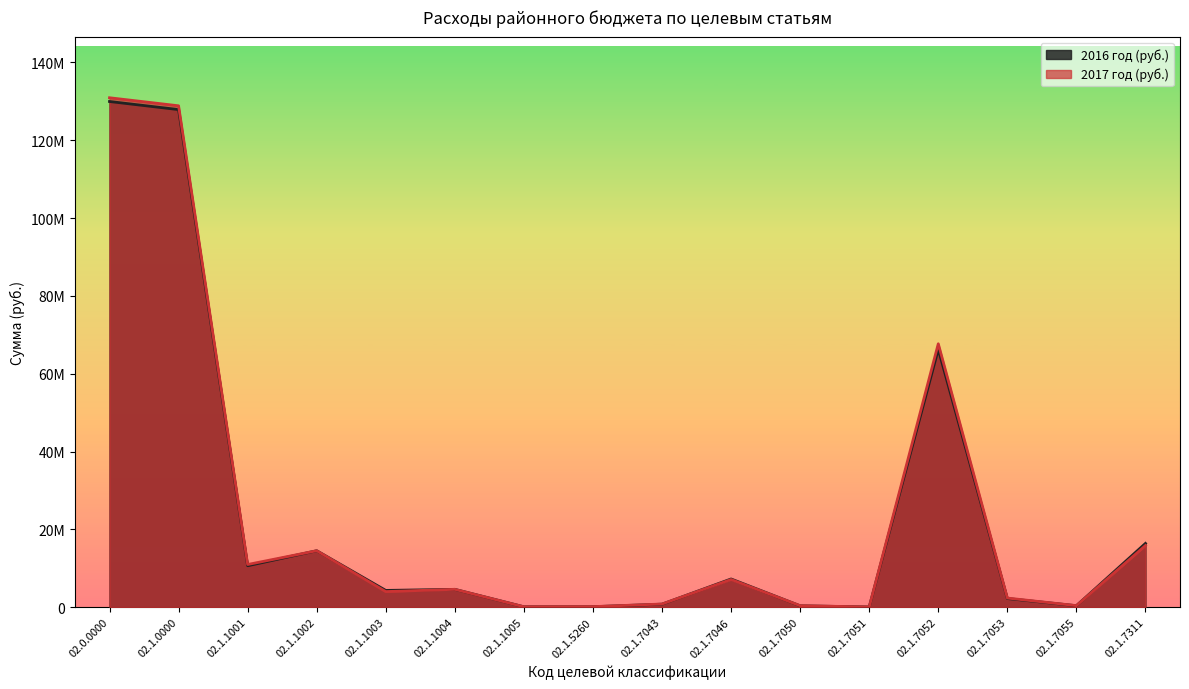

Where is 2017 год (руб.) nearest to the value 65478264?

02.1.7052